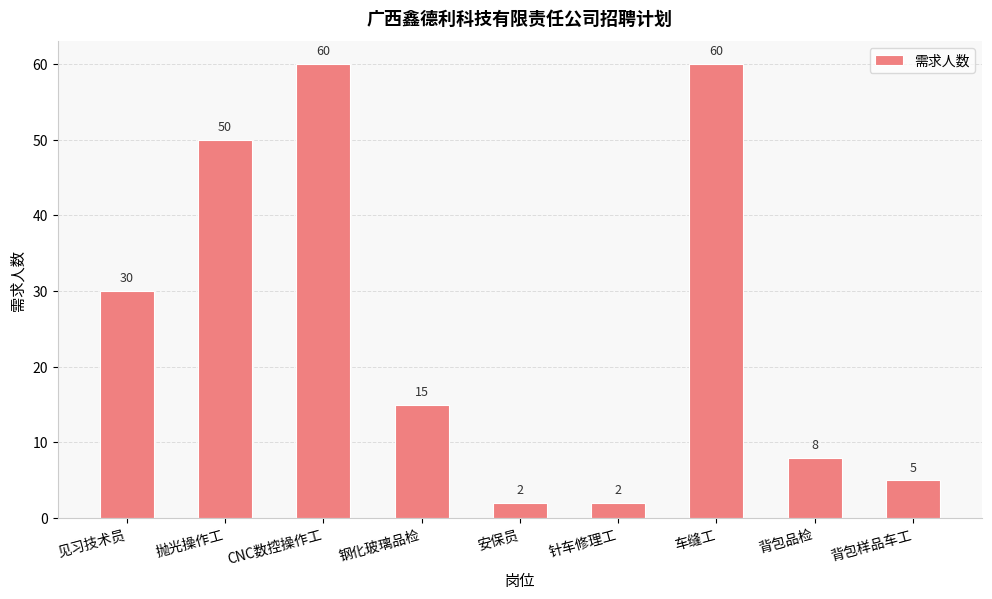

What position from the left is 安保员?

5